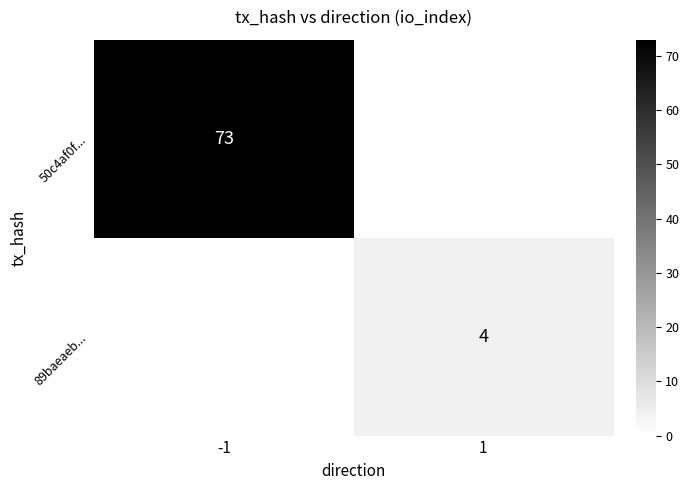

Is the value of 89baeaeb... at 1 greater than the value of 50c4af0f... at -1?

No